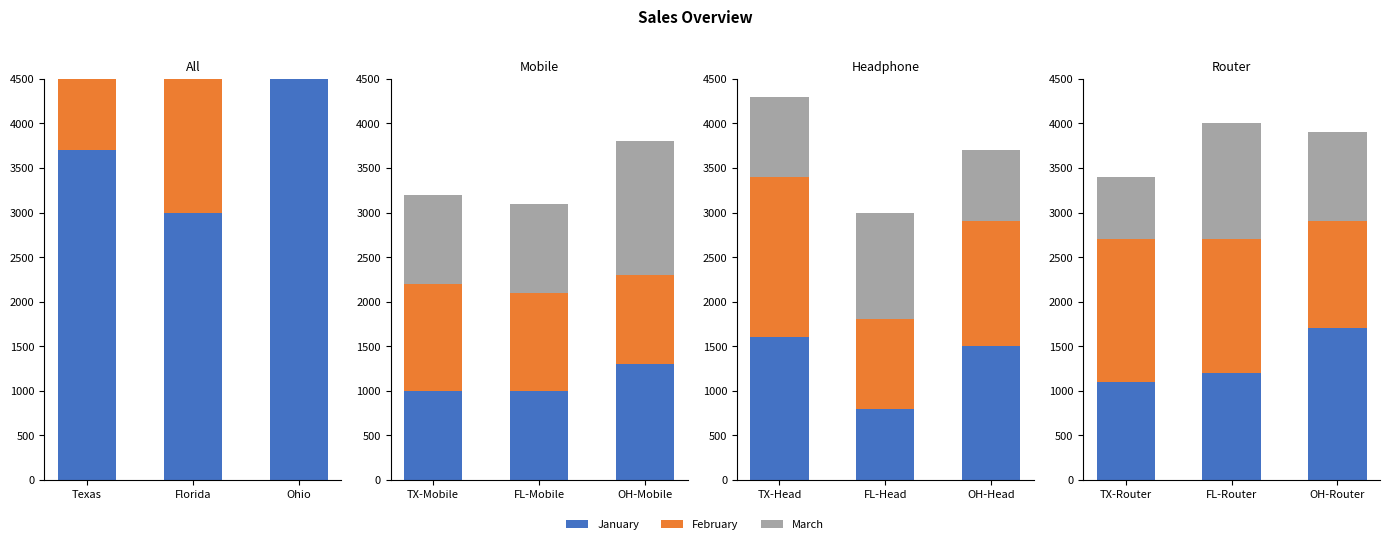

Rank the series at OH-Router from lowest to highest value.

March, February, January